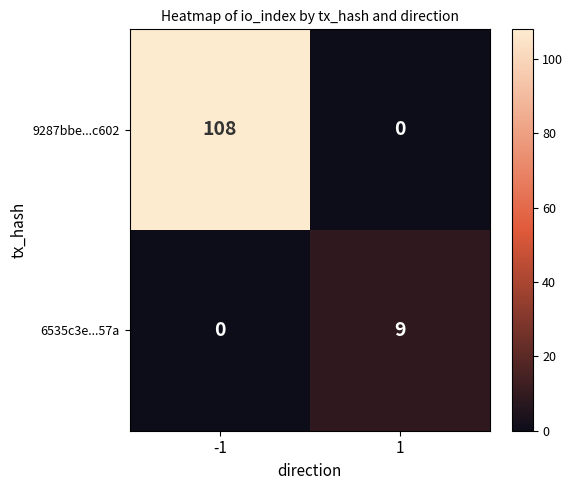

Rank the series by their average value, from highest to lowest.

9287bbe...c602, 6535c3e...57a